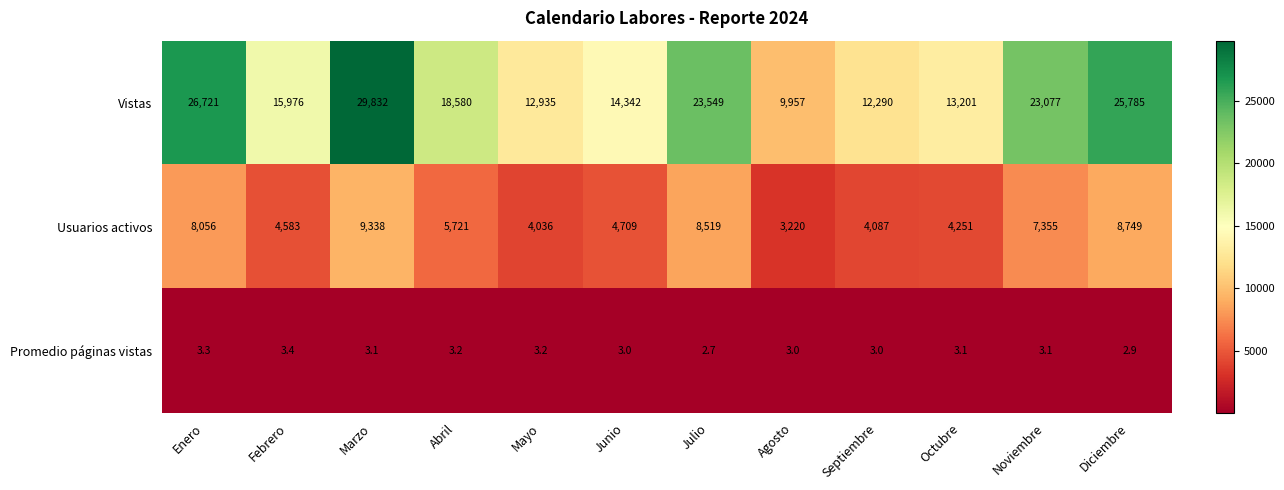

What is the maximum value shown in the chart?

29832.0